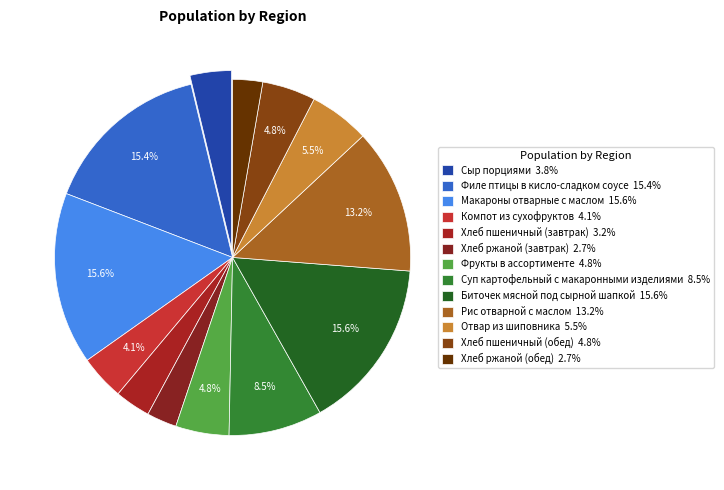

Is it true that Филе птицы в кисло-сладком соусе is 28% of the pie?

False